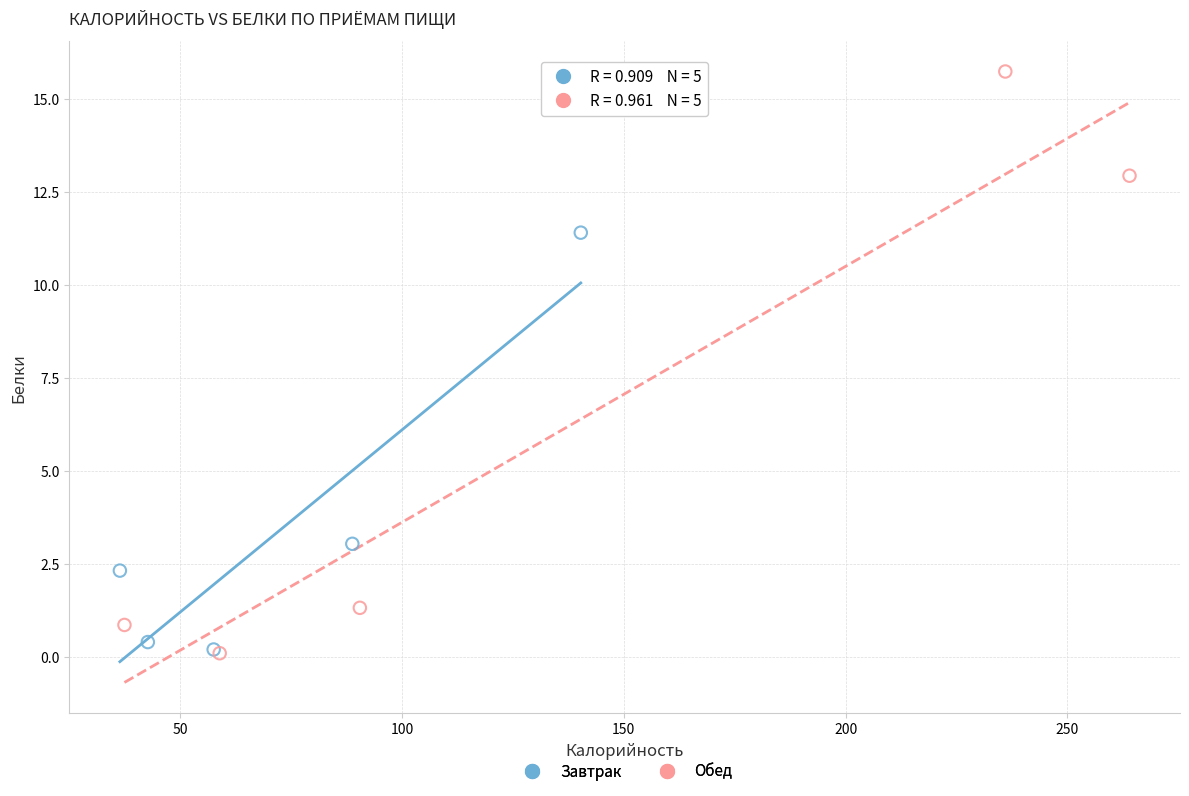

Which series contains the highest Y value?

Обед